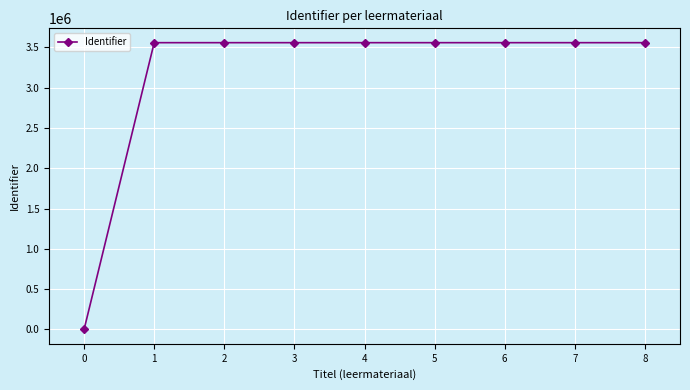

Is it true that the value at 1 is 2221948?

False